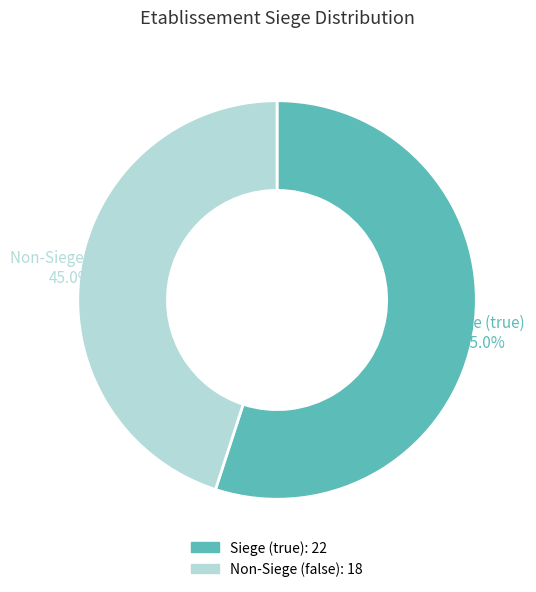

Is there any slice that represents more than half of the pie?

Yes